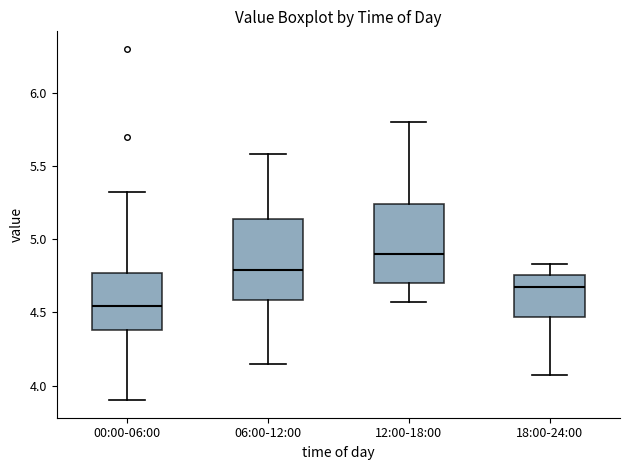

Which box has the highest median line?

12:00-18:00